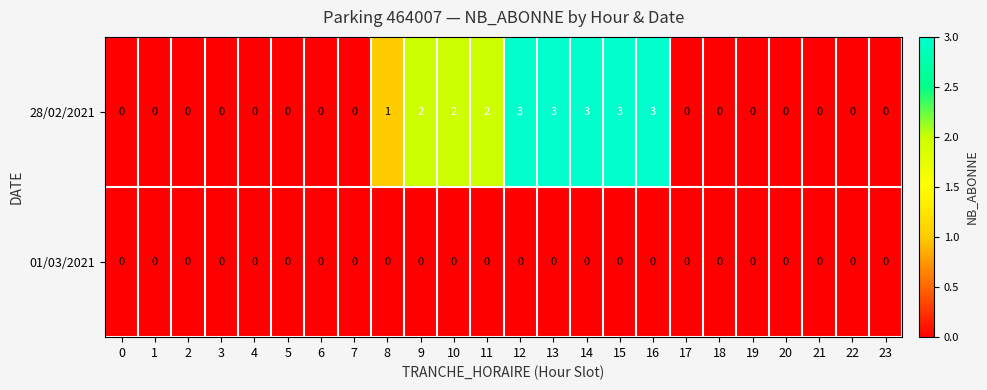

True or false: 01/03/2021 has a value of 0 at 15.

True